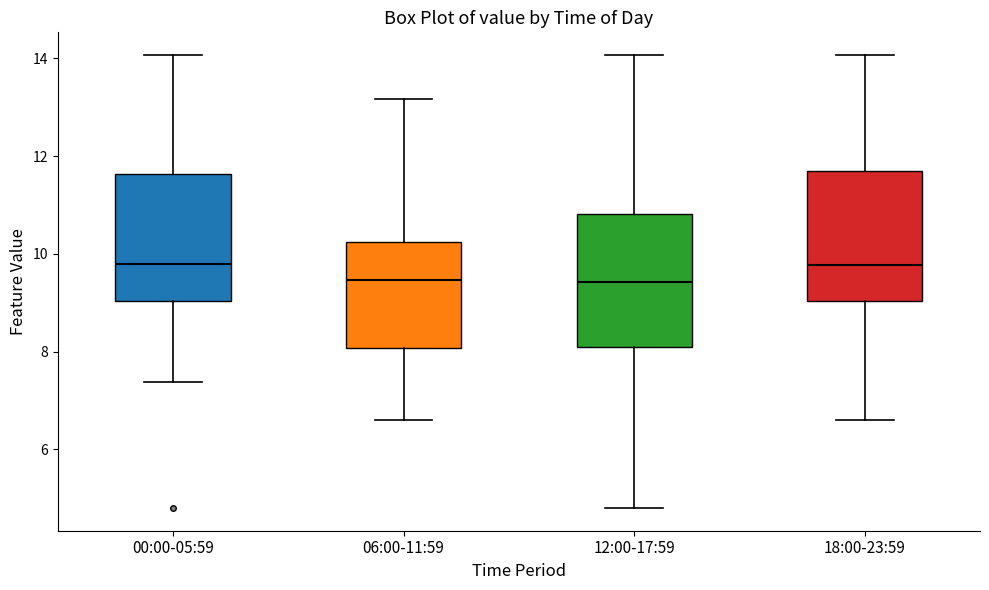

Reading left to right, transcribe this box plot: for each box, give where its median line is, the range the box spans, and where its two whiskers end, as read against the y-axis. The values are not printed on the chart, so give them approximately, as read against the axis.

00:00-05:59: median 9.8, box 9.0 to 11.6, whiskers 7.4 to 14.0
06:00-11:59: median 9.4, box 8.0 to 10.2, whiskers 6.6 to 13.2
12:00-17:59: median 9.4, box 8.0 to 10.8, whiskers 4.8 to 14.0
18:00-23:59: median 9.8, box 9.0 to 11.6, whiskers 6.6 to 14.0